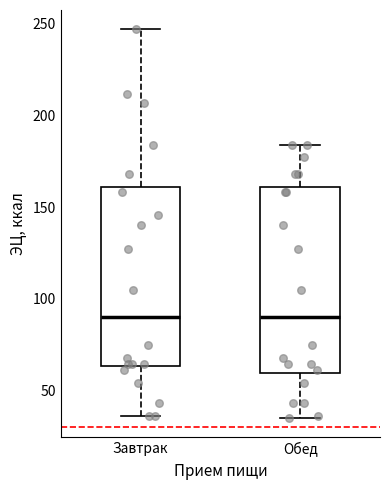

Reading left to right, read every box against the y-axis: the position of its median line, the range the box covers, and the ends of its whiskers. The values are not printed on the chart, so give them approximately, as read against the axis.

Завтрак: median 90, box 65 to 160, whiskers 35 to 245
Обед: median 90, box 60 to 160, whiskers 35 to 185